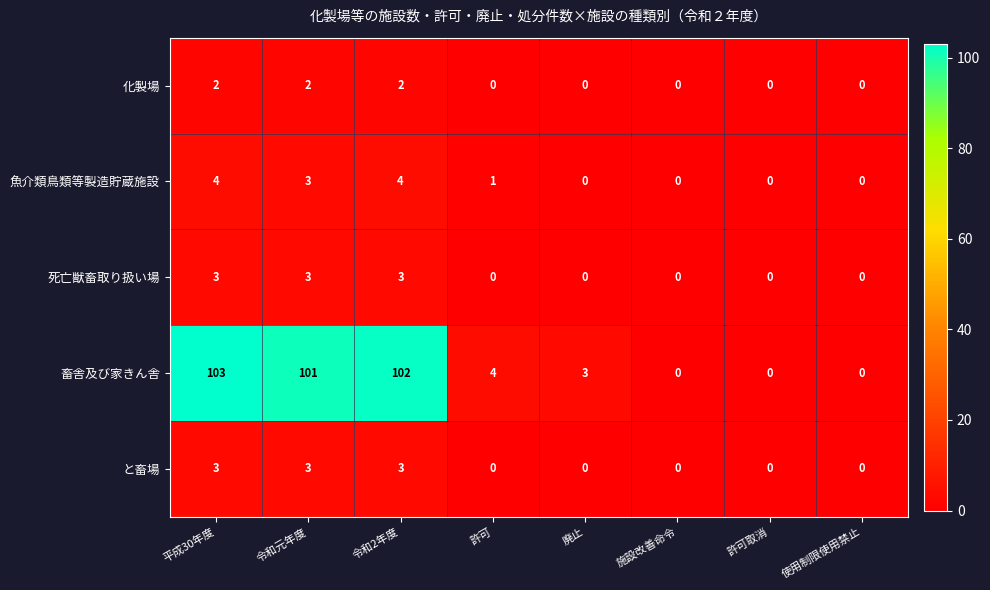

Which series has the largest total across all categories?

畜舎及び家きん舎